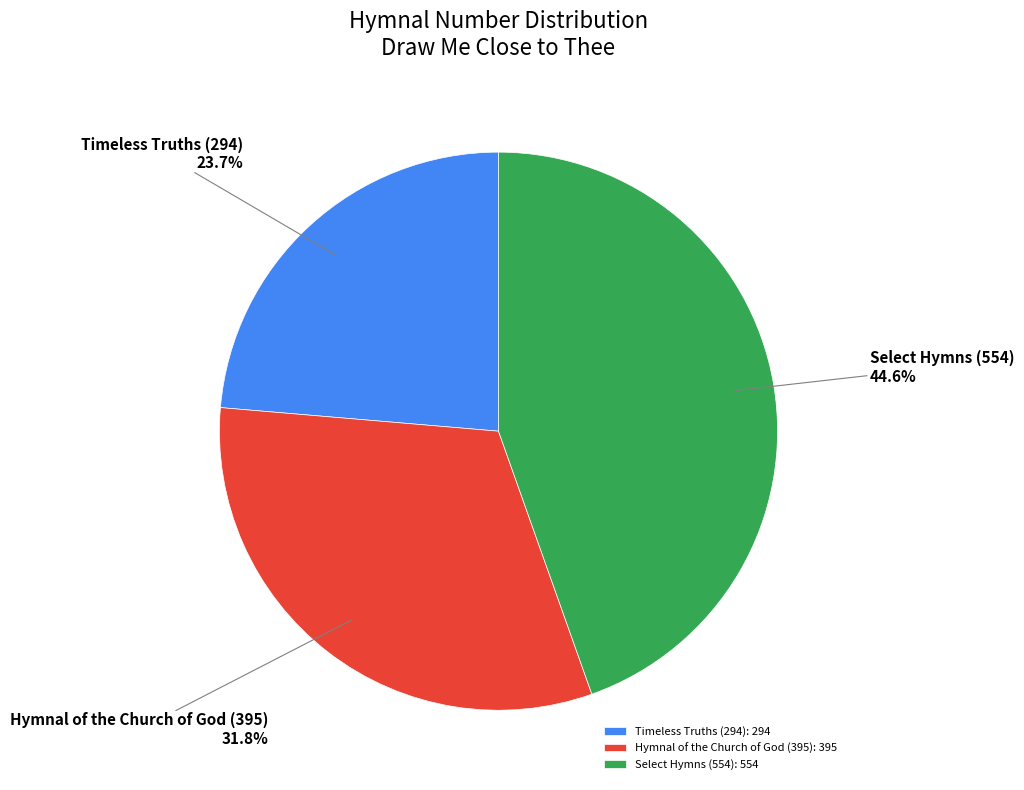

Count the number of slices in the pie.

3